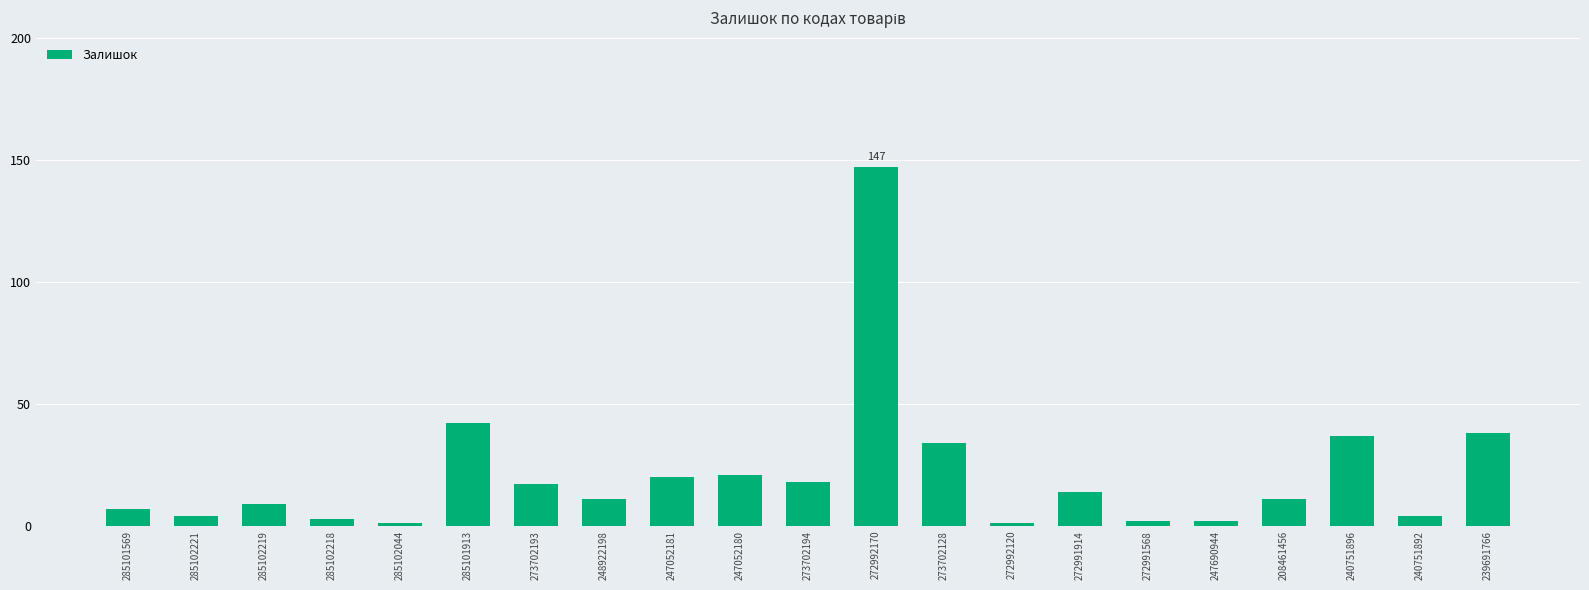

What is the minimum value shown in the chart?

1